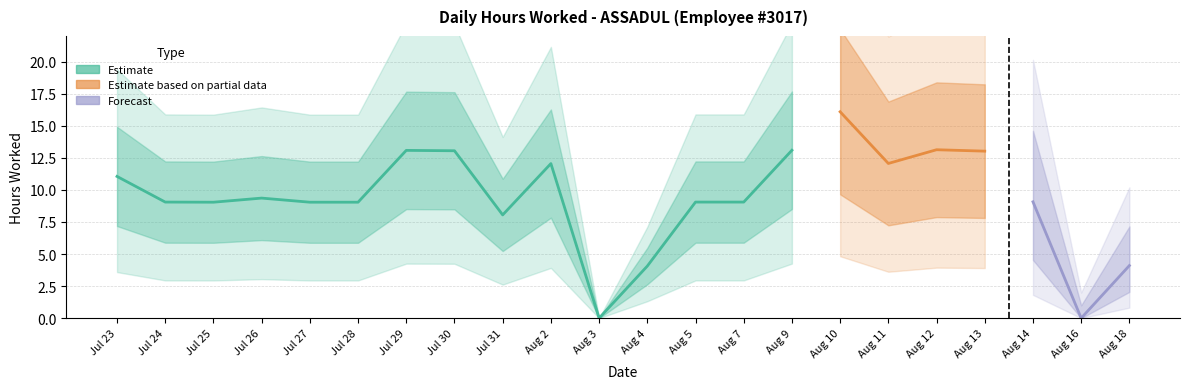

Where is the data nearest to the value 8?

31